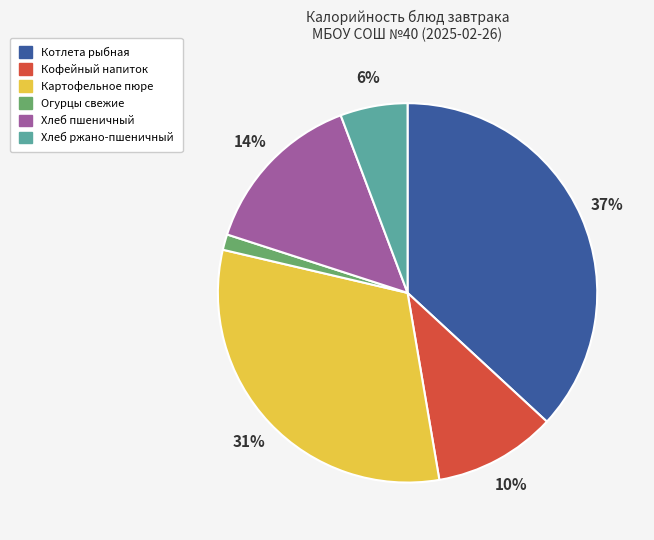

To the nearest percent, what is the average slice percentage?

17%